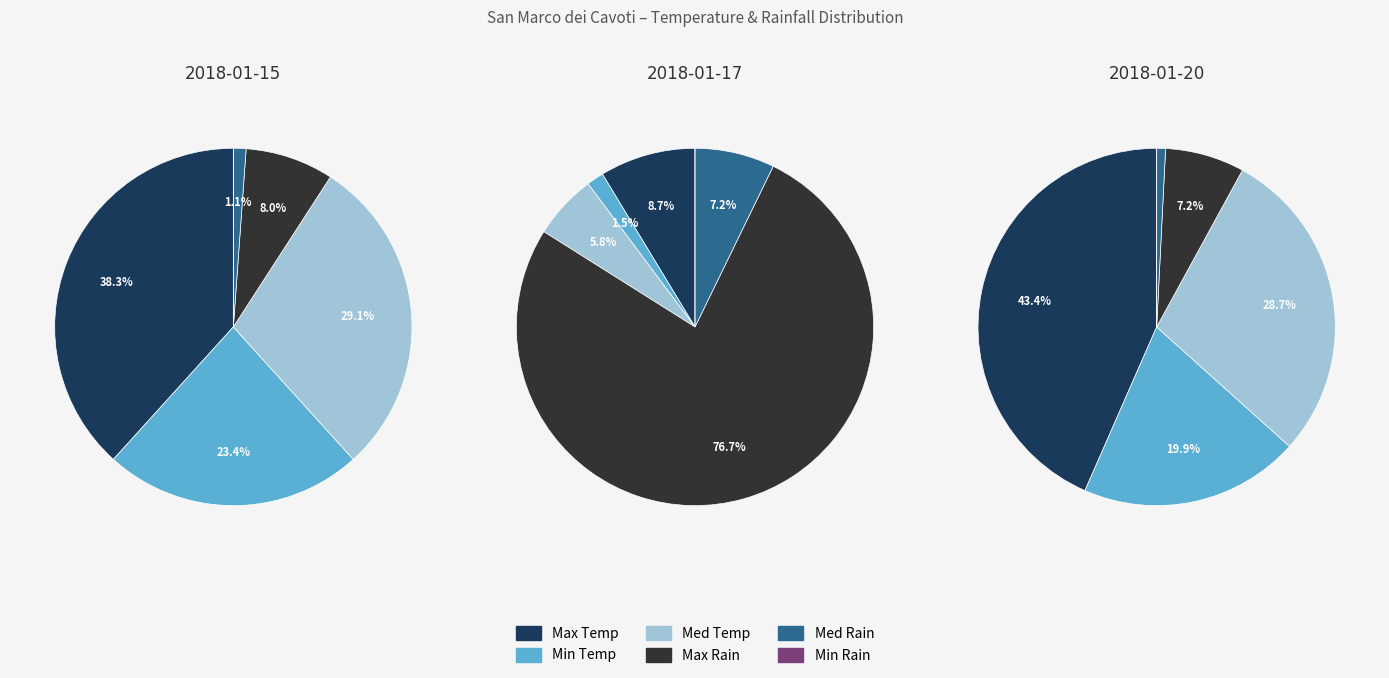

Does any single category account for the majority?

No